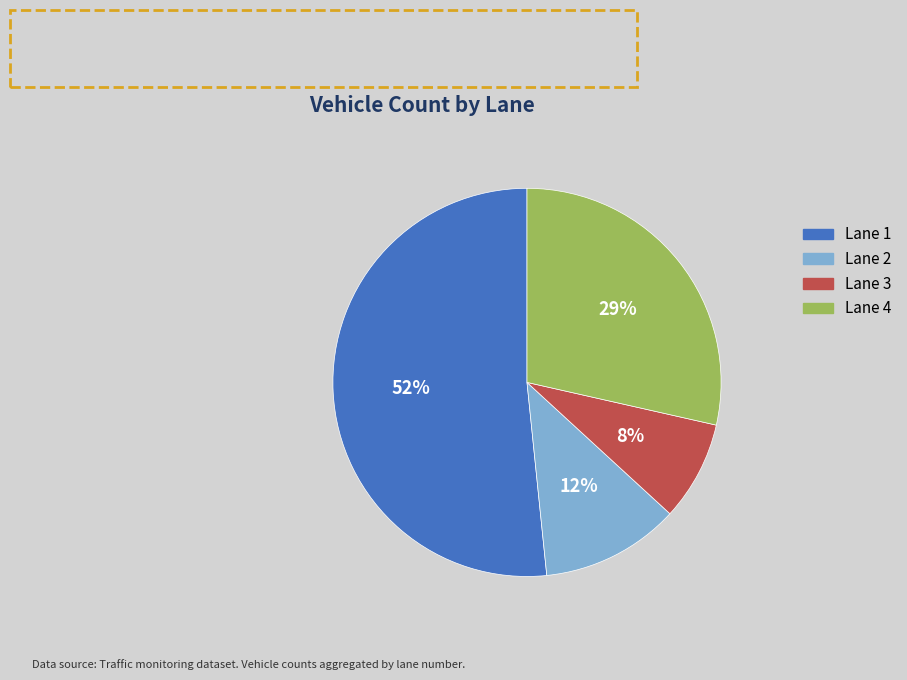

Combined, do Lane 2 and Lane 1 account for over 50%?

Yes